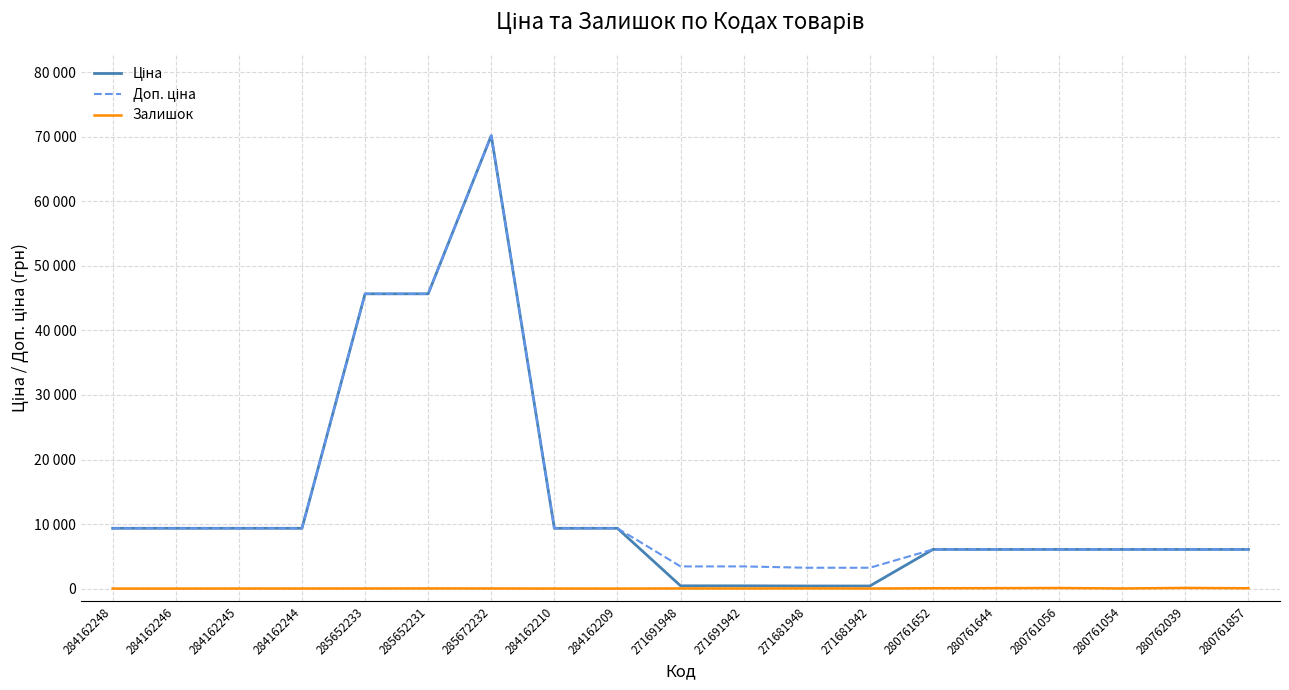

What is the sum of the Ціна values at 280762039 and 271691942?

6496.6